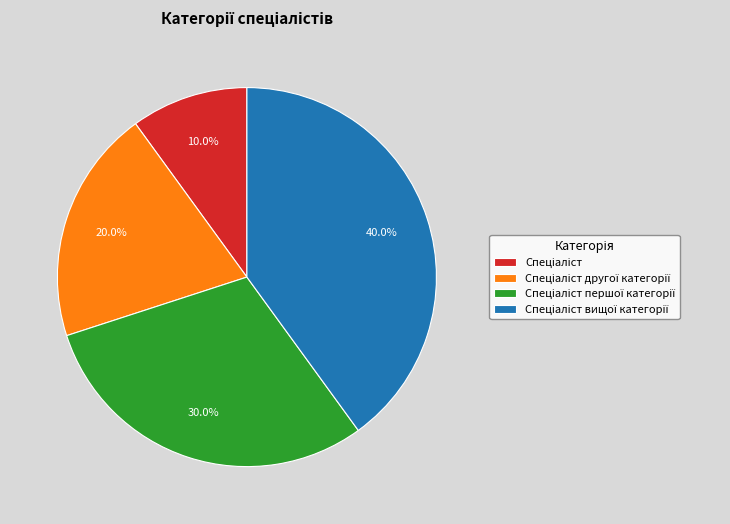

Is there a majority slice in this chart?

No